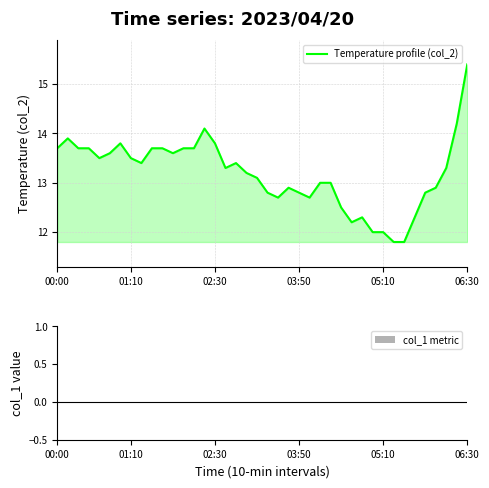

What is the difference between the maximum and minimum values?

3.6